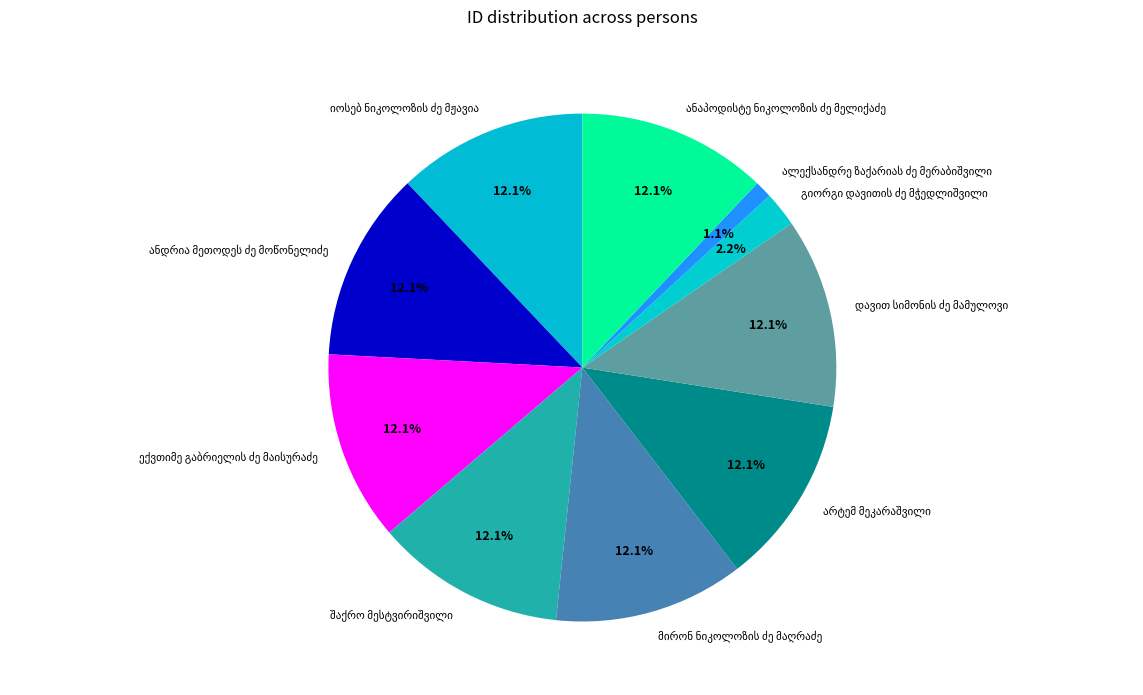

Does any single category account for the majority?

No